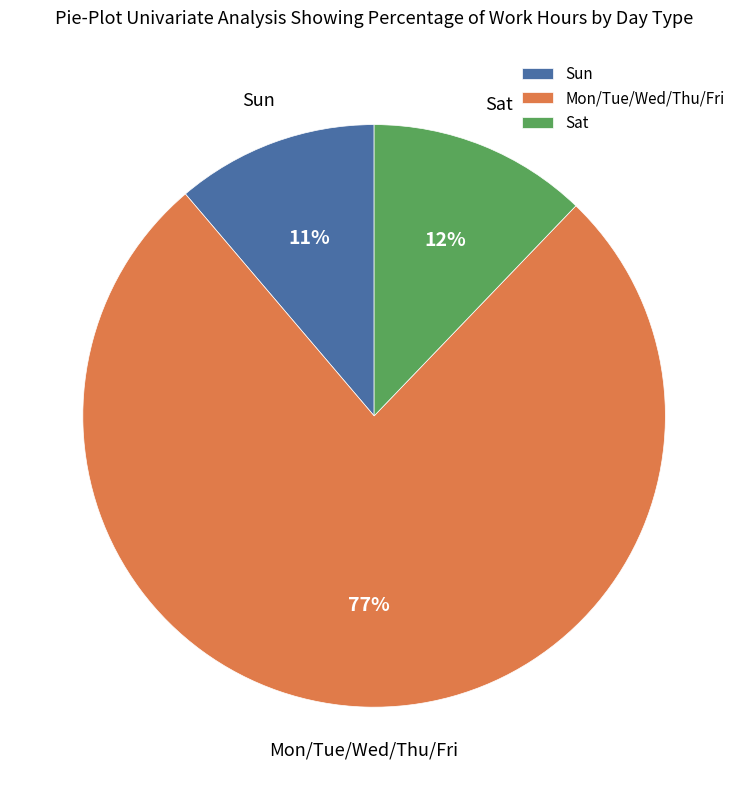

Which slice is the smallest?

Sun